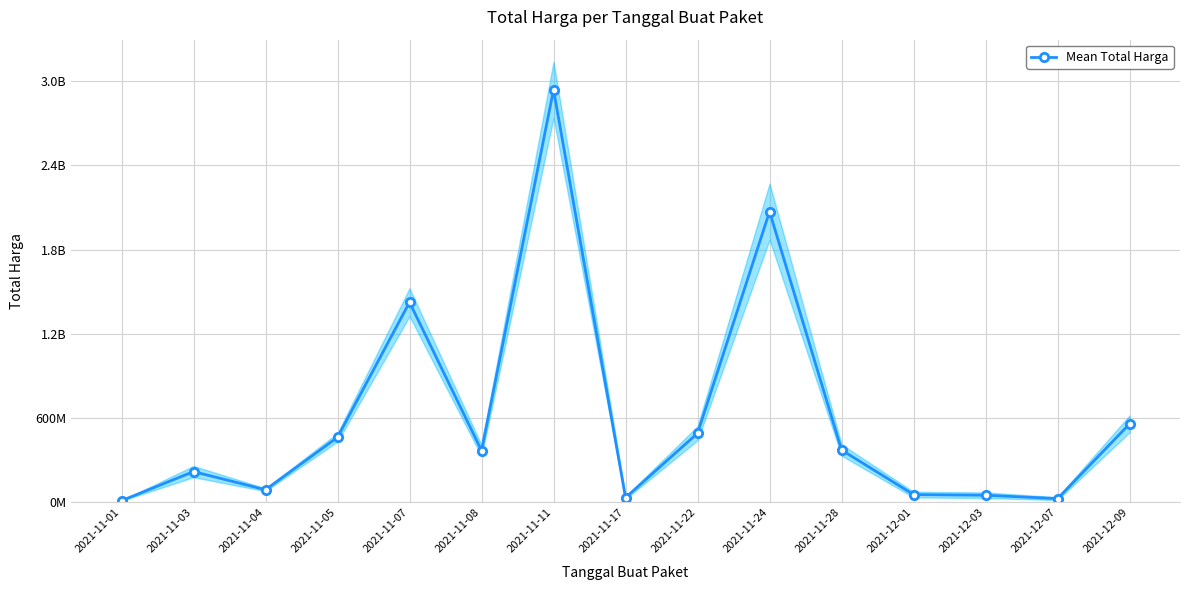

What is the greatest value displayed?

2939423240